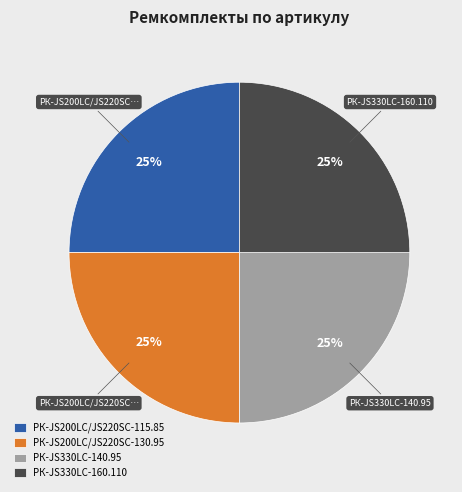

Does РК-JS200LC/JS220SC-130.95 represent more than half of the total?

No